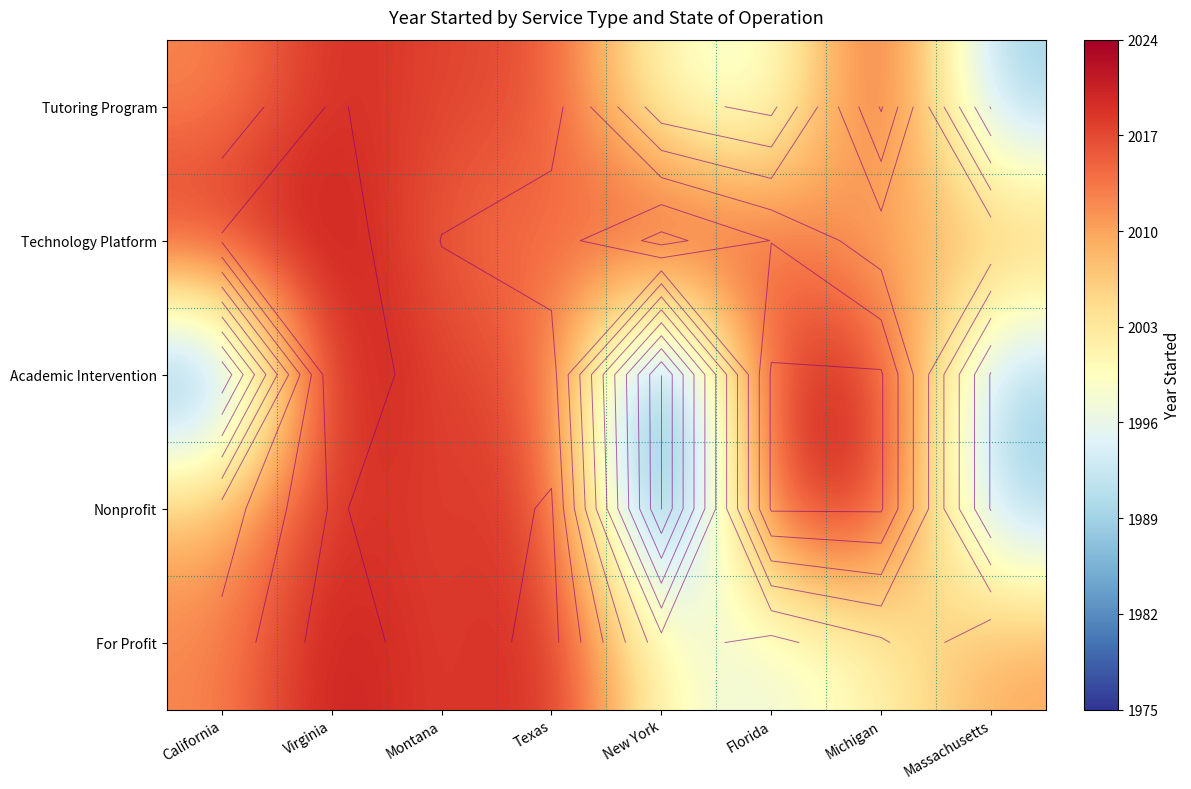

At how many categories does at least one series exceed 1992?

8